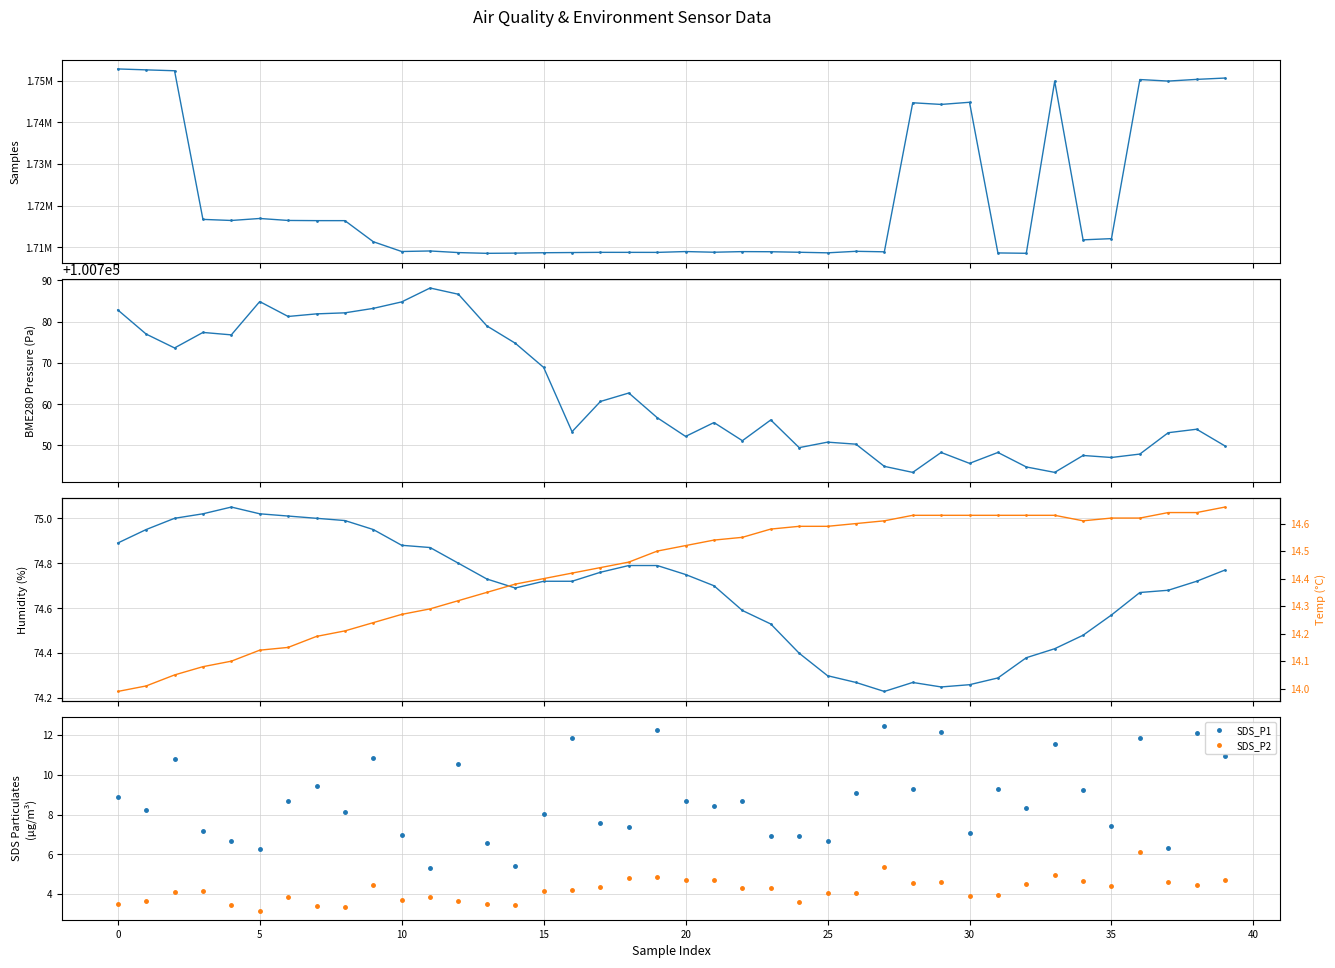

Which series has the largest total across all categories?

Samples